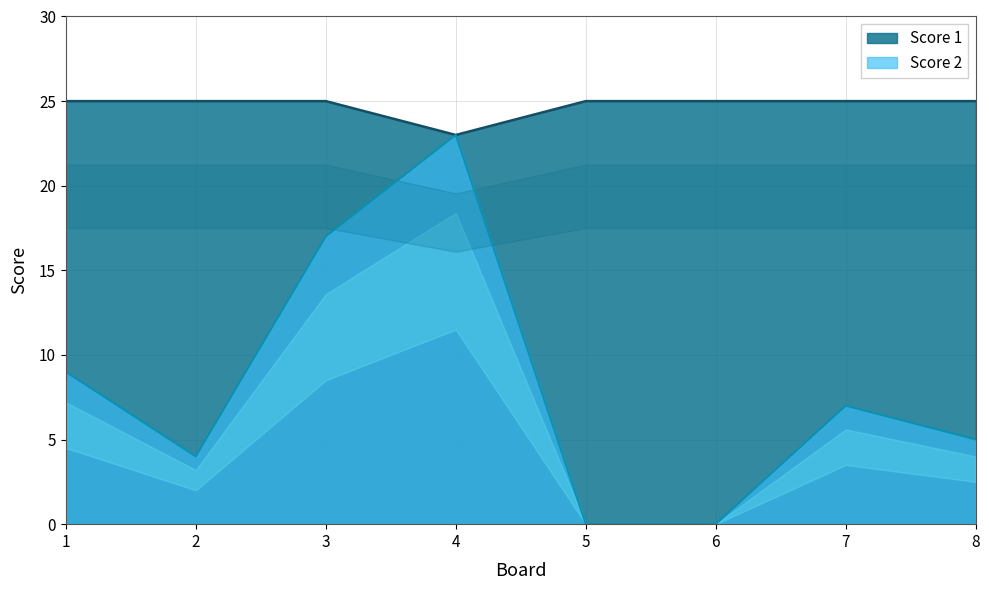

What are all the series names shown in the legend?

Score 1, Score 2